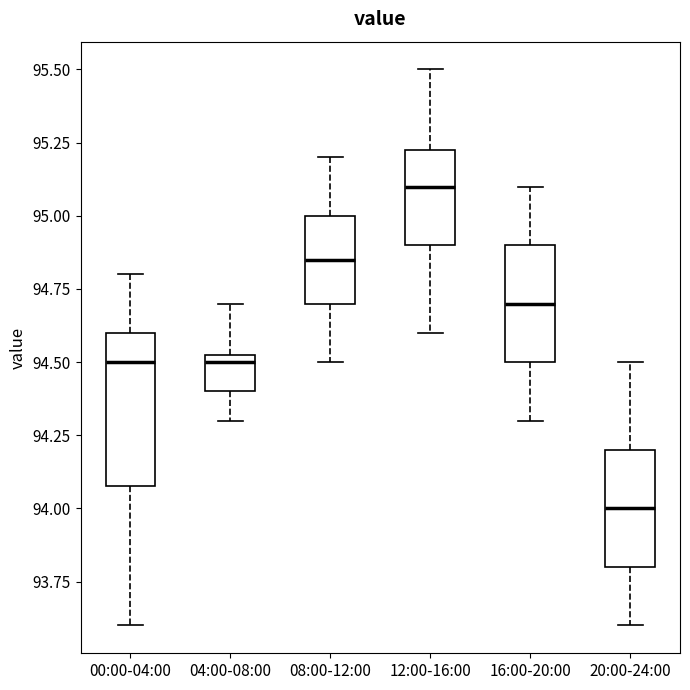

Where is the lower edge of the box for 16:00-20:00 on the y-axis? The values are not printed on the chart, so give them approximately, as read against the axis.

94.50